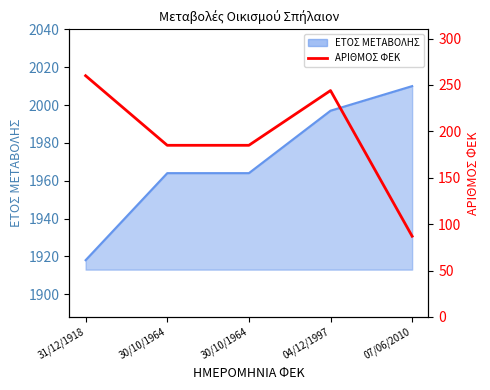

Reading left to right, extract all data points from this chart.

260	185	185	244	87